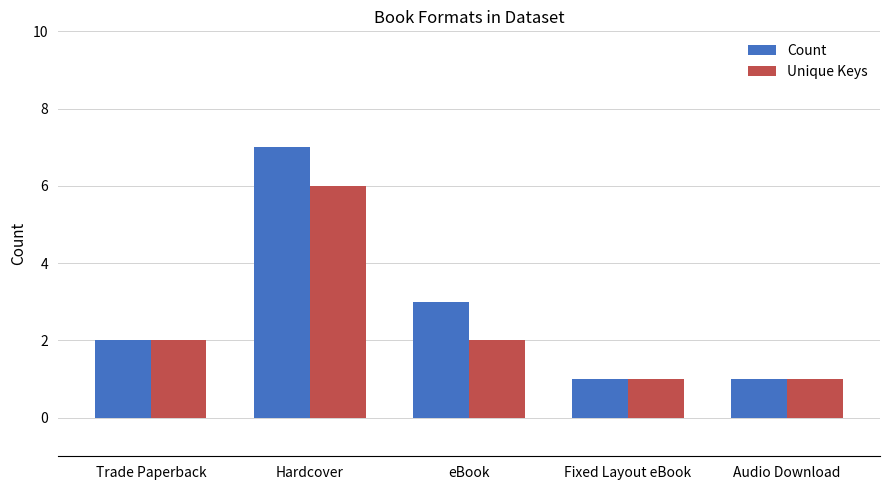

How many groups of bars are there?

5